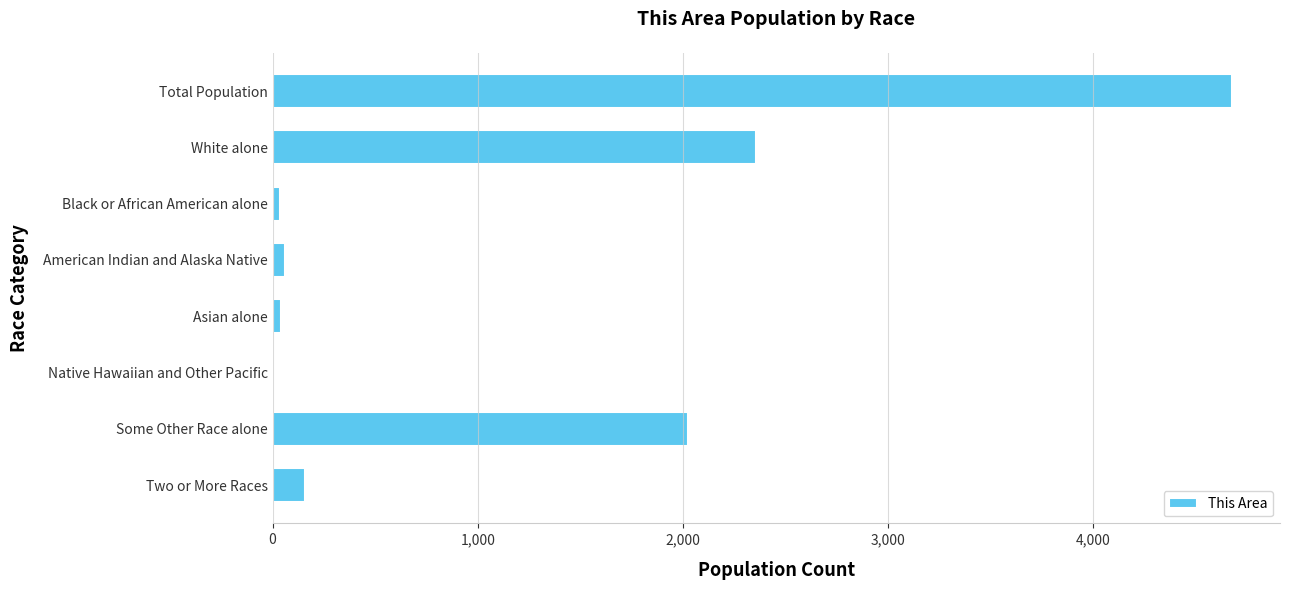

What is the change in value from White alone to Two or More Races?

-2197